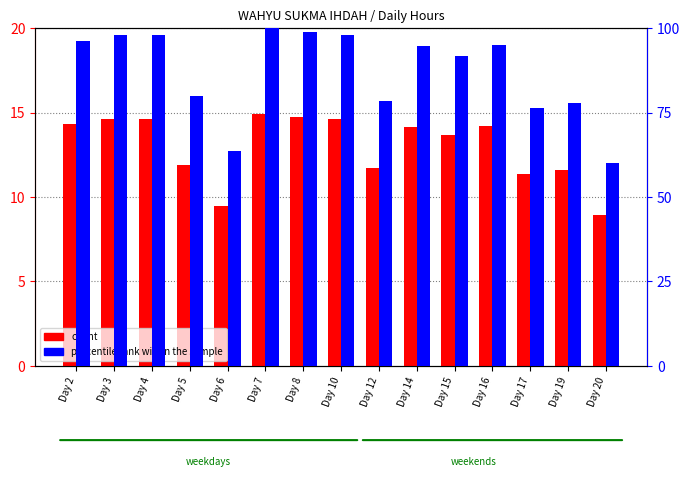

Rank the series at Day 17 from lowest to highest value.

count, percentile rank within the sample